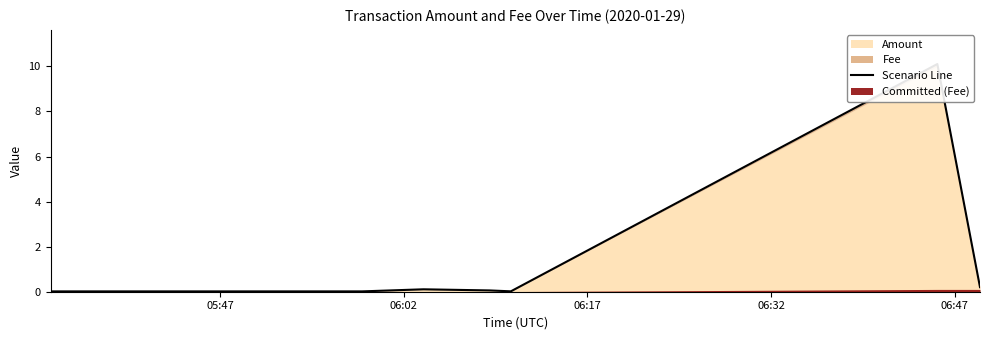

Reading left to right, what are all the values shown in this chart?

0.0	0.0	0.1	0.1	0.0	10.1	0.2